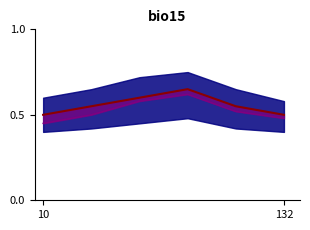

What is the sum of all Import line values?

3.1